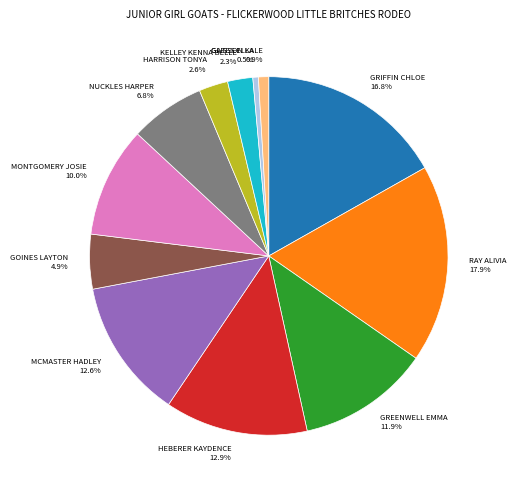

Which category has the biggest portion of the pie?

RAY ALIVIA